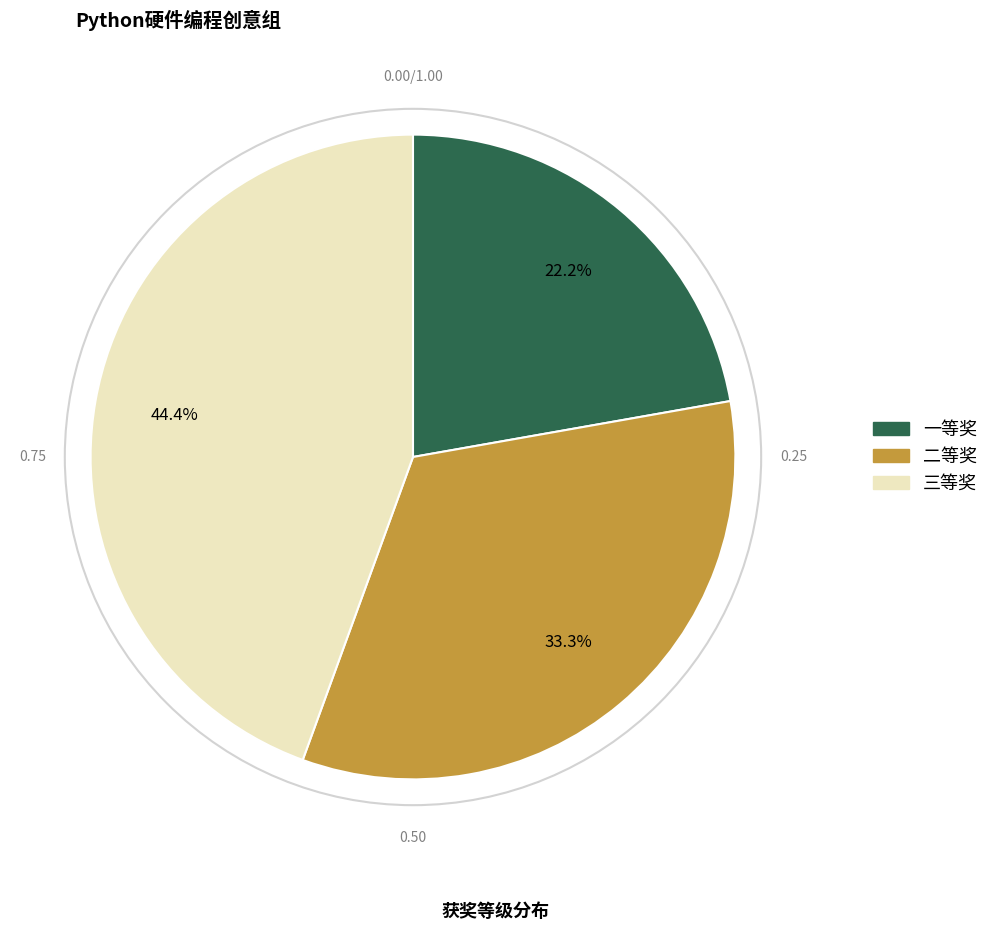

Which has a higher value, 三等奖 or 二等奖?

三等奖